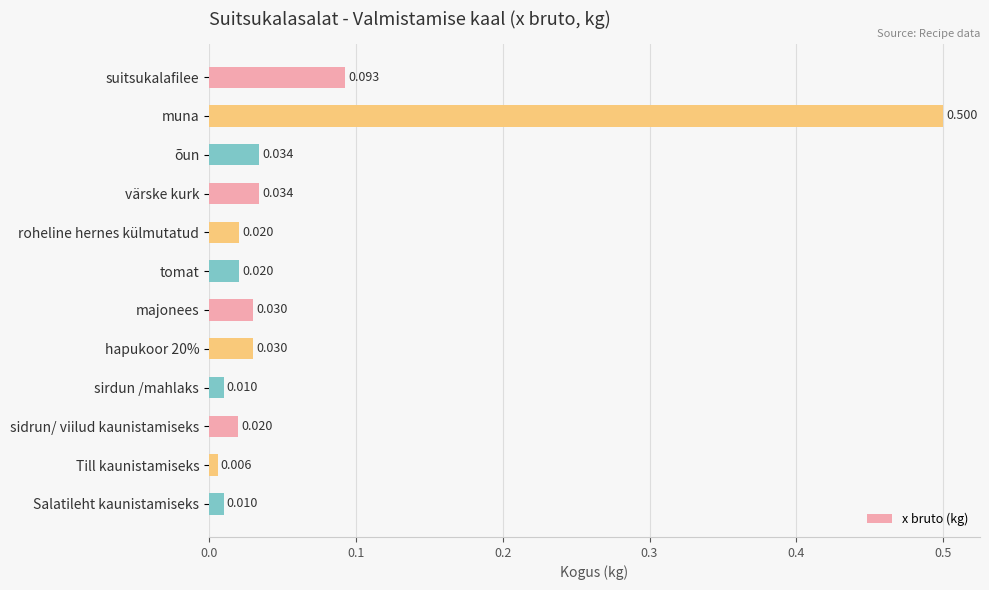

Which label corresponds to the smallest value in the chart?

Till kaunistamiseks